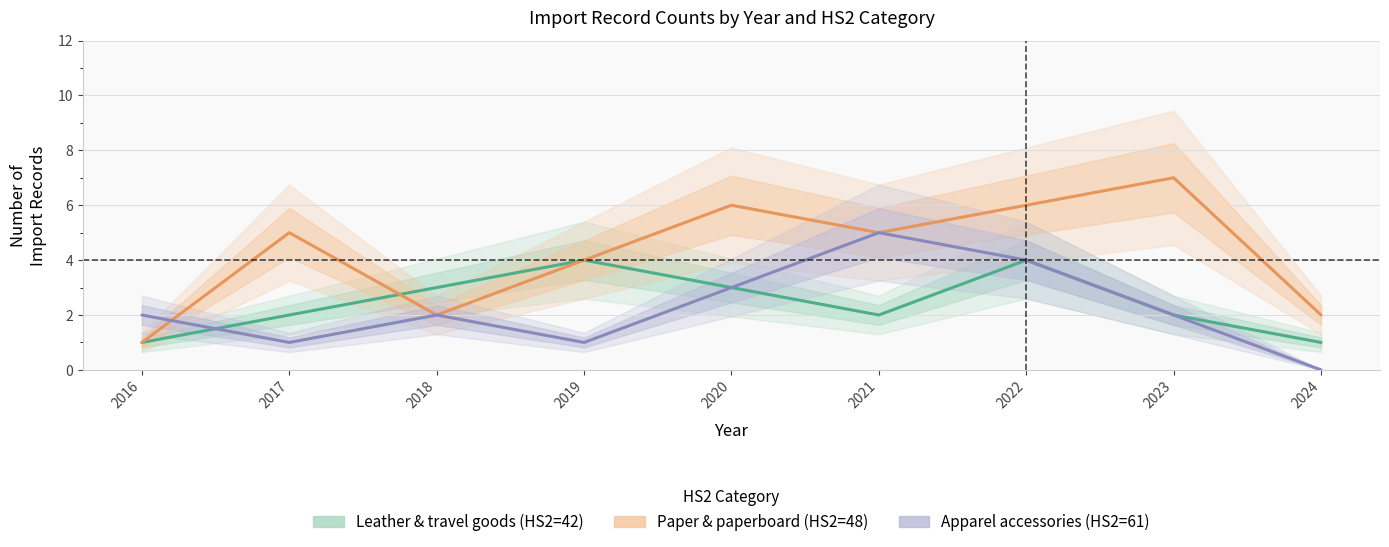

Reading left to right, what are all the values shown in this chart?

Leather & travel goods (HS2=42): 2016=1	2017=2	2018=3	2019=4	2020=3	2021=2	2022=4	2023=2	2024=1
Paper & paperboard (HS2=48): 2016=1	2017=5	2018=2	2019=4	2020=6	2021=5	2022=6	2023=7	2024=2
Apparel accessories (HS2=61): 2016=2	2017=1	2018=2	2019=1	2020=3	2021=5	2022=4	2023=2	2024=0